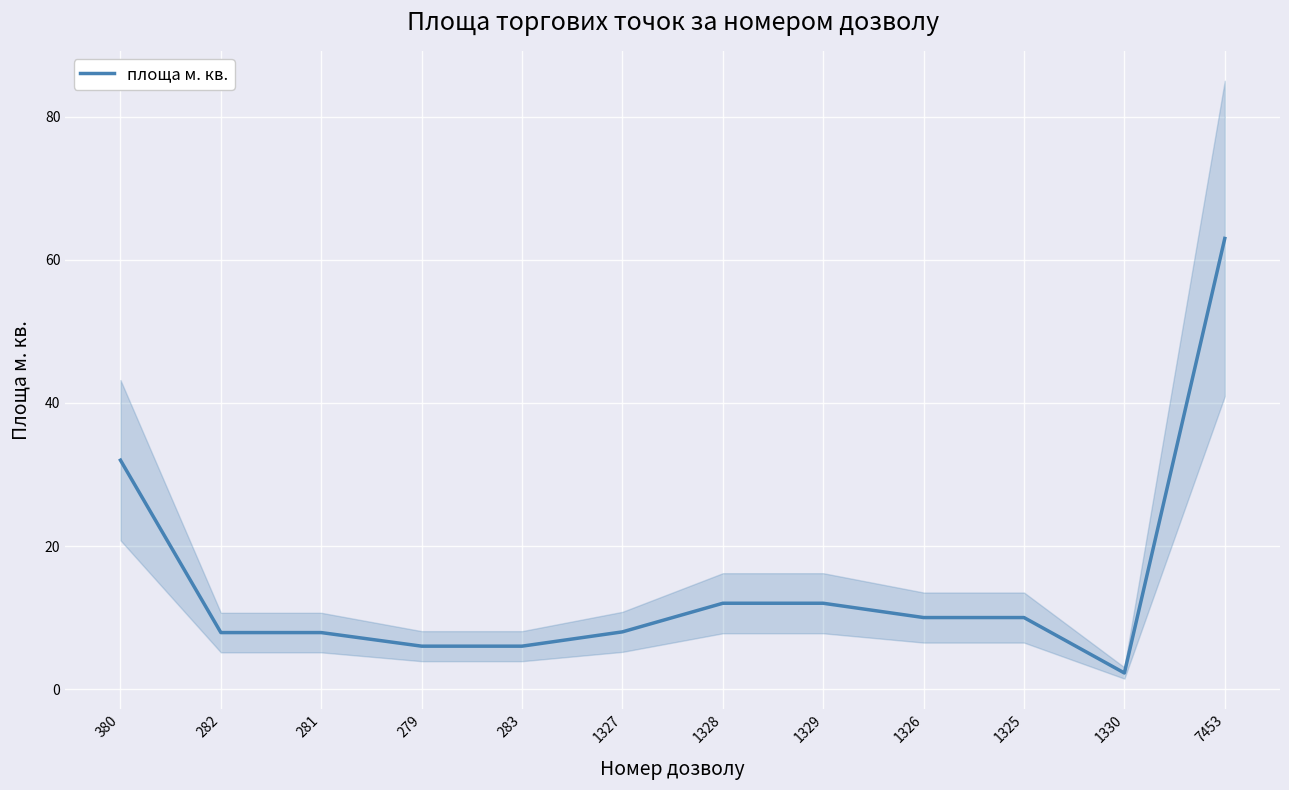

How many points are lower than both their immediate neighbors (excluding endpoints)?

1